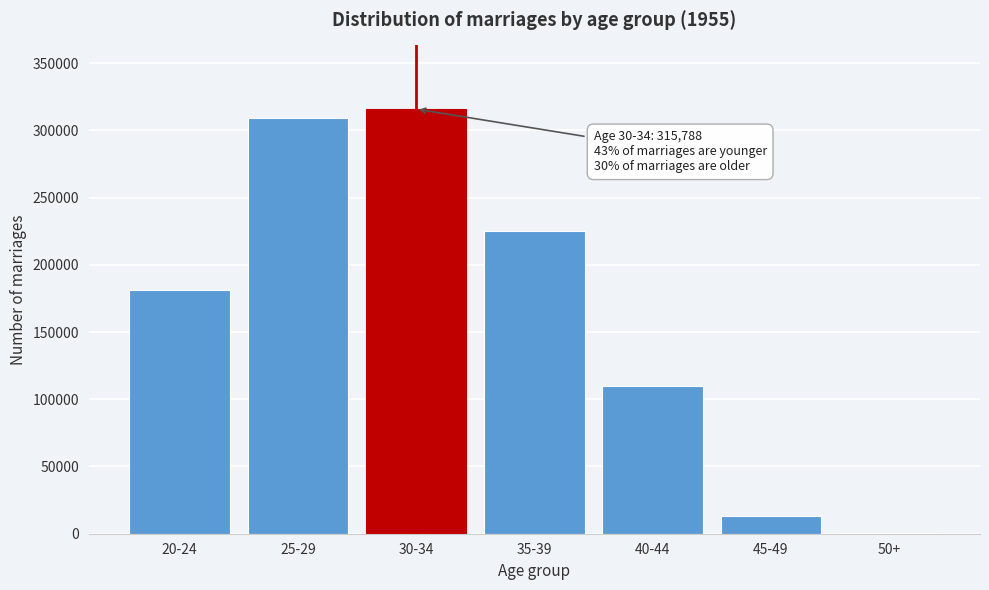

Reading left to right, list all the values displayed in this chart.

20-24=181522	25-29=309195	30-34=315788	35-39=225152	40-44=109652	45-49=13027	50+=268